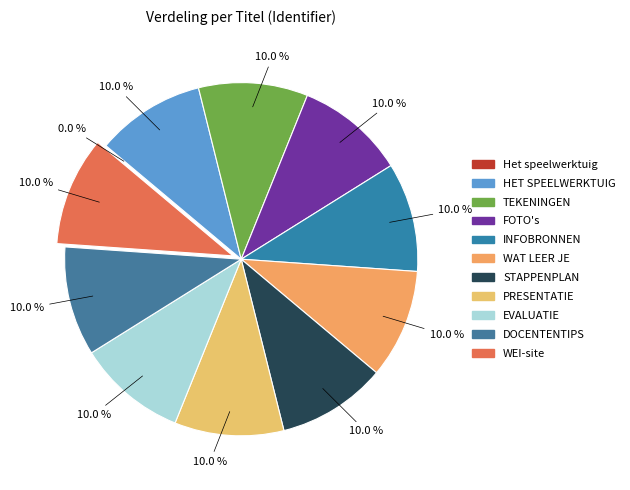

To the nearest percent, what is the combined percentage of INFOBRONNEN and EVALUATIE?

20%